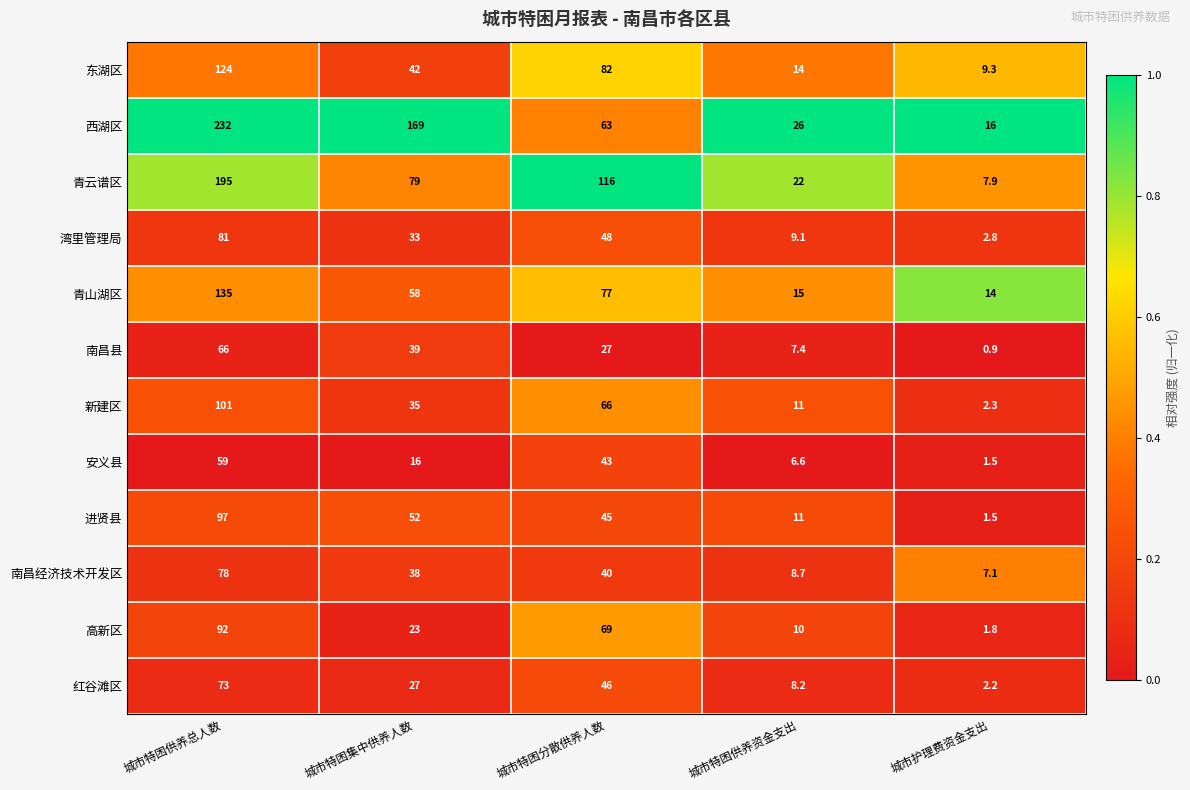

At 城市特困供养总人数, list the series in order from largest to smallest.

西湖区, 青云谱区, 青山湖区, 东湖区, 新建区, 进贤县, 高新区, 湾里管理局, 南昌经济技术开发区, 红谷滩区, 南昌县, 安义县